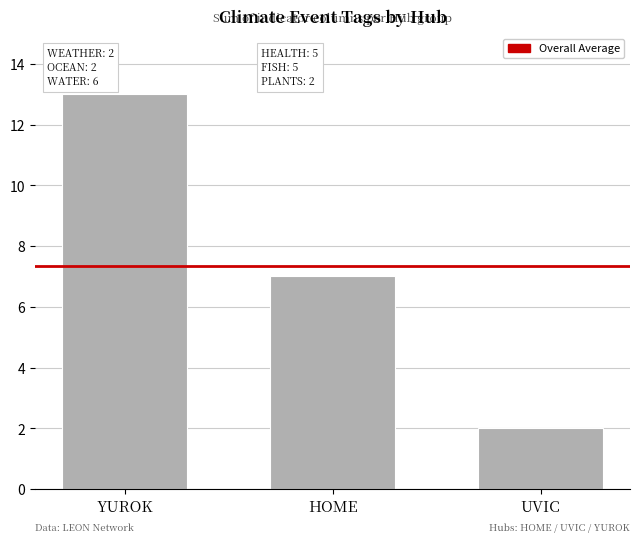

What is the maximum value shown in the chart?

13